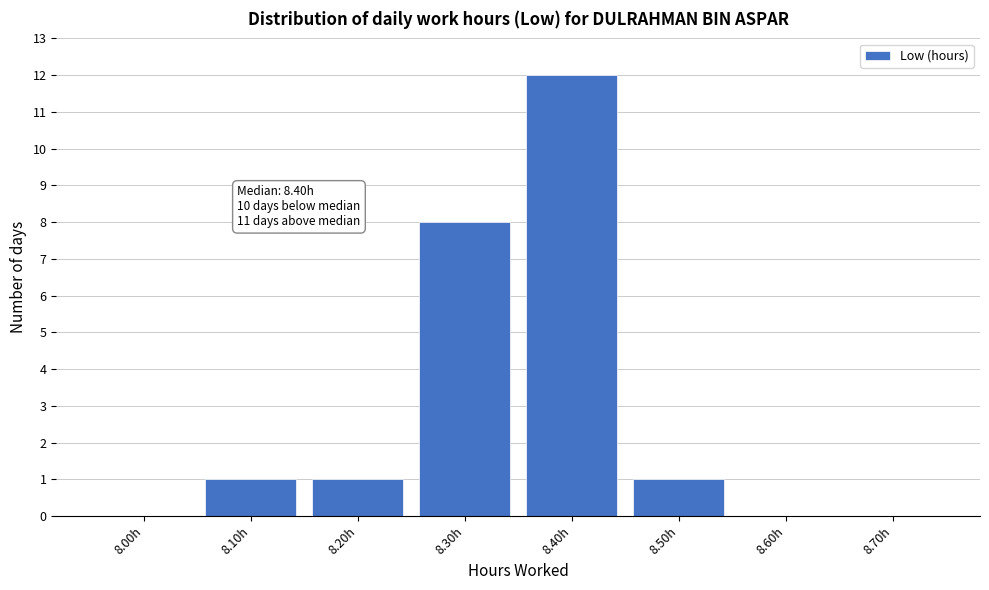

Reading right to left, list all the values displayed in this chart.

8.70h=0	8.60h=0	8.50h=1	8.40h=12	8.30h=8	8.20h=1	8.10h=1	8.00h=0